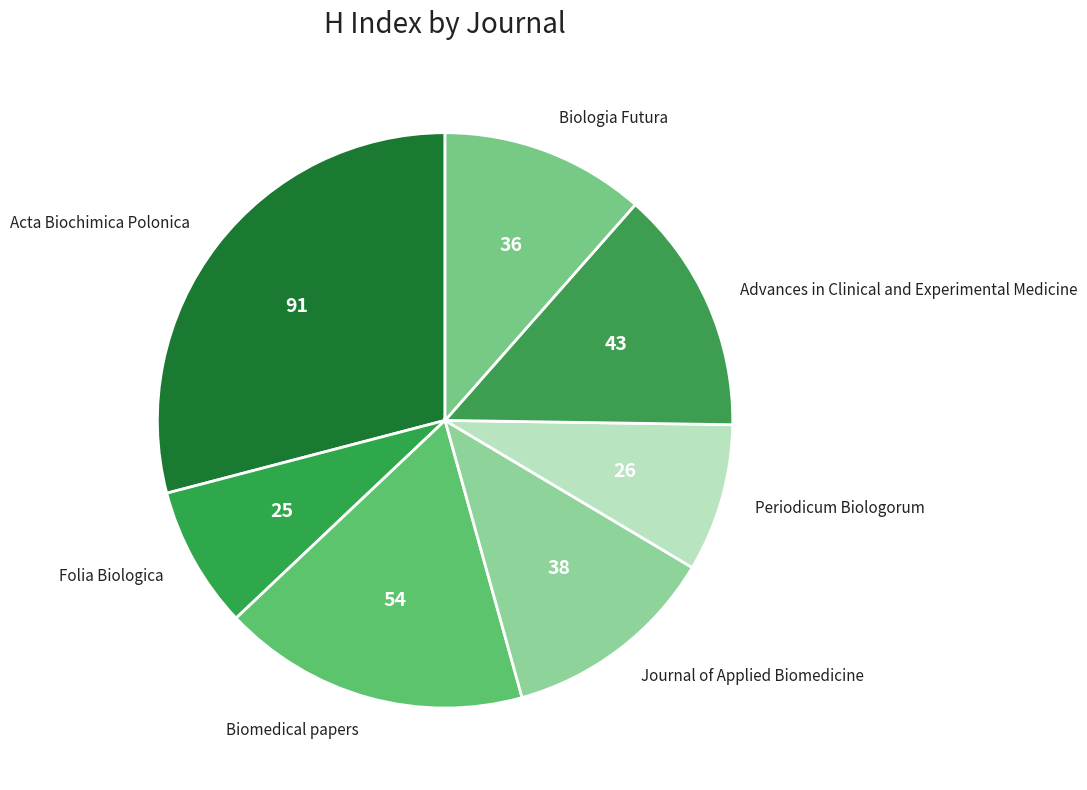

Which category has the biggest portion of the pie?

Acta Biochimica Polonica